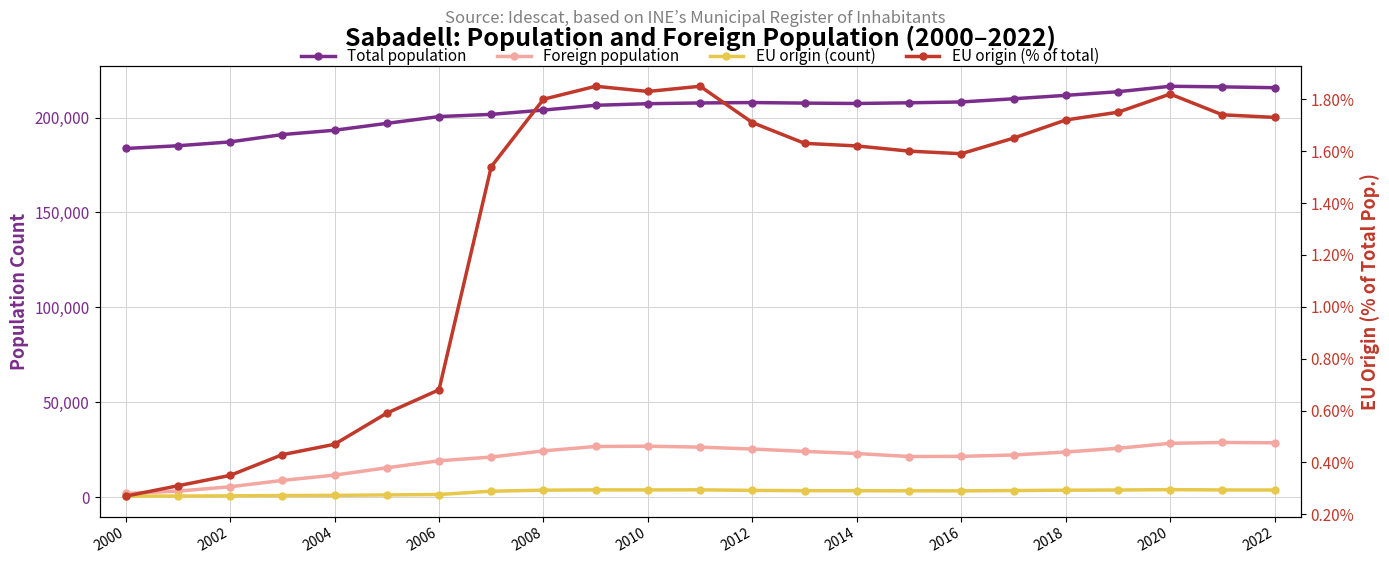

What is the difference between the EU origin (% of total) values at 15 and 2004?

1.2